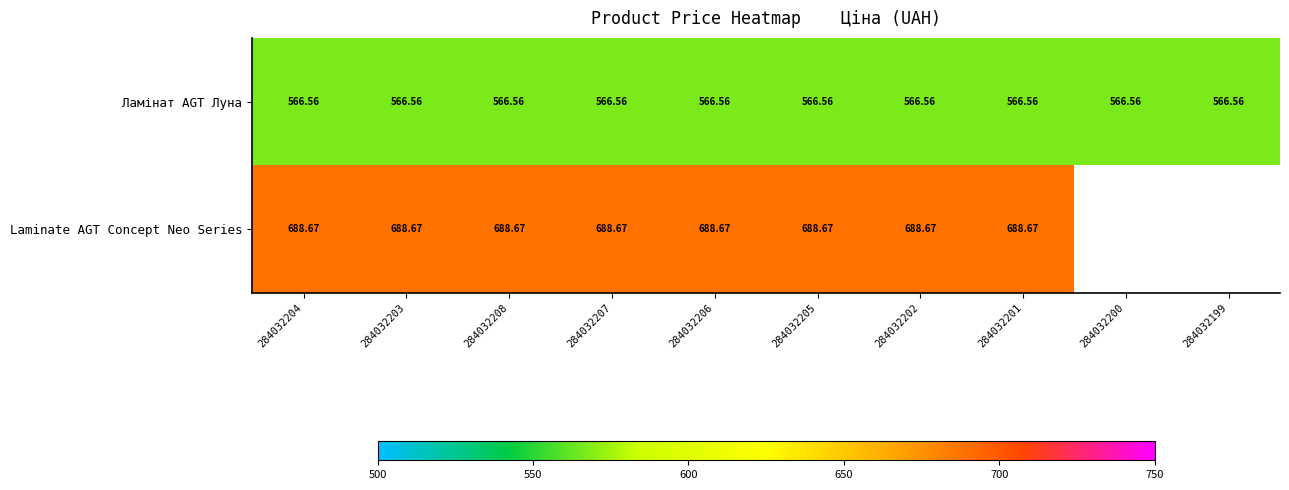

The Ламінат AGT Луна series shows 822.6 at 284032208. True or false?

False